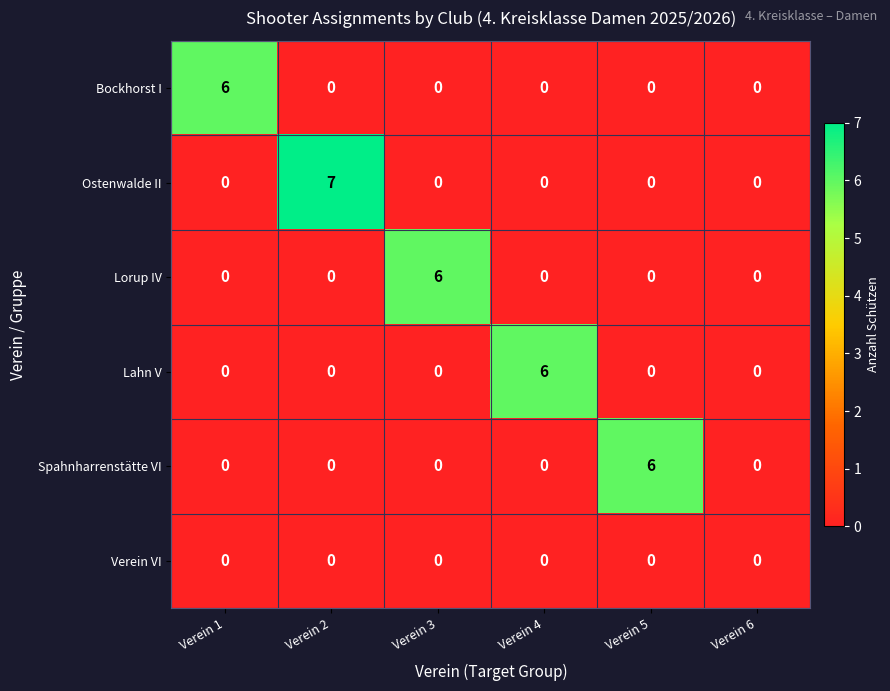

What is the maximum value for Spahnharrenstätte VI?

6